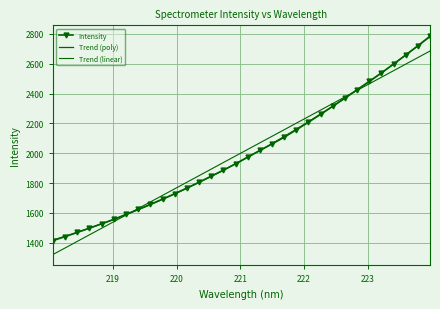

How many data points are less than 1974?

16